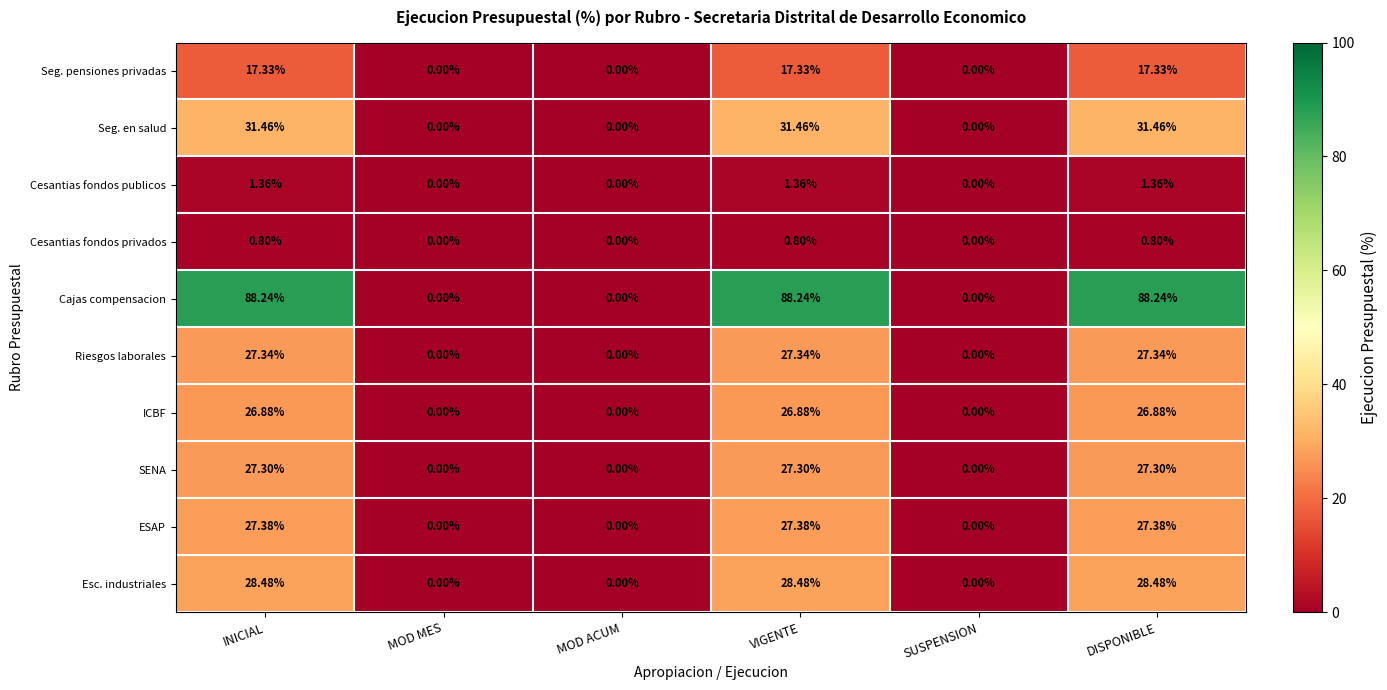

How many values in Seg. en salud are above zero?

3